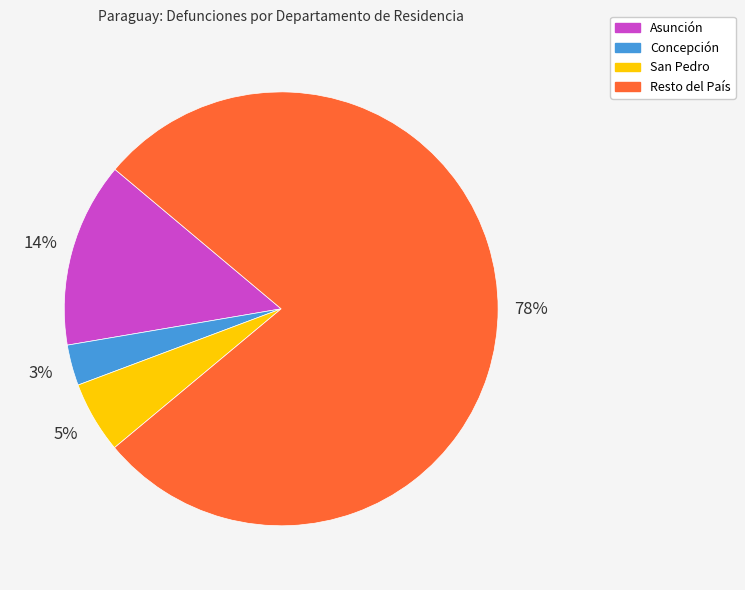

Which category has the biggest portion of the pie?

Resto del País